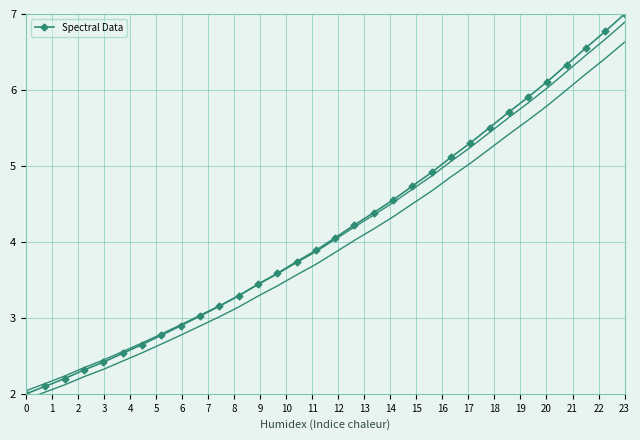

Reading right to left, transcribe all the data shown in this chart.

7.0	6.8	6.6	6.3	6.1	5.9	5.7	5.5	5.3	5.1	4.9	4.7	4.6	4.4	4.2	4.1	3.9	3.7	3.6	3.4	3.3	3.2	3.0	2.9	2.8	2.6	2.5	2.4	2.3	2.2	2.1	2.0